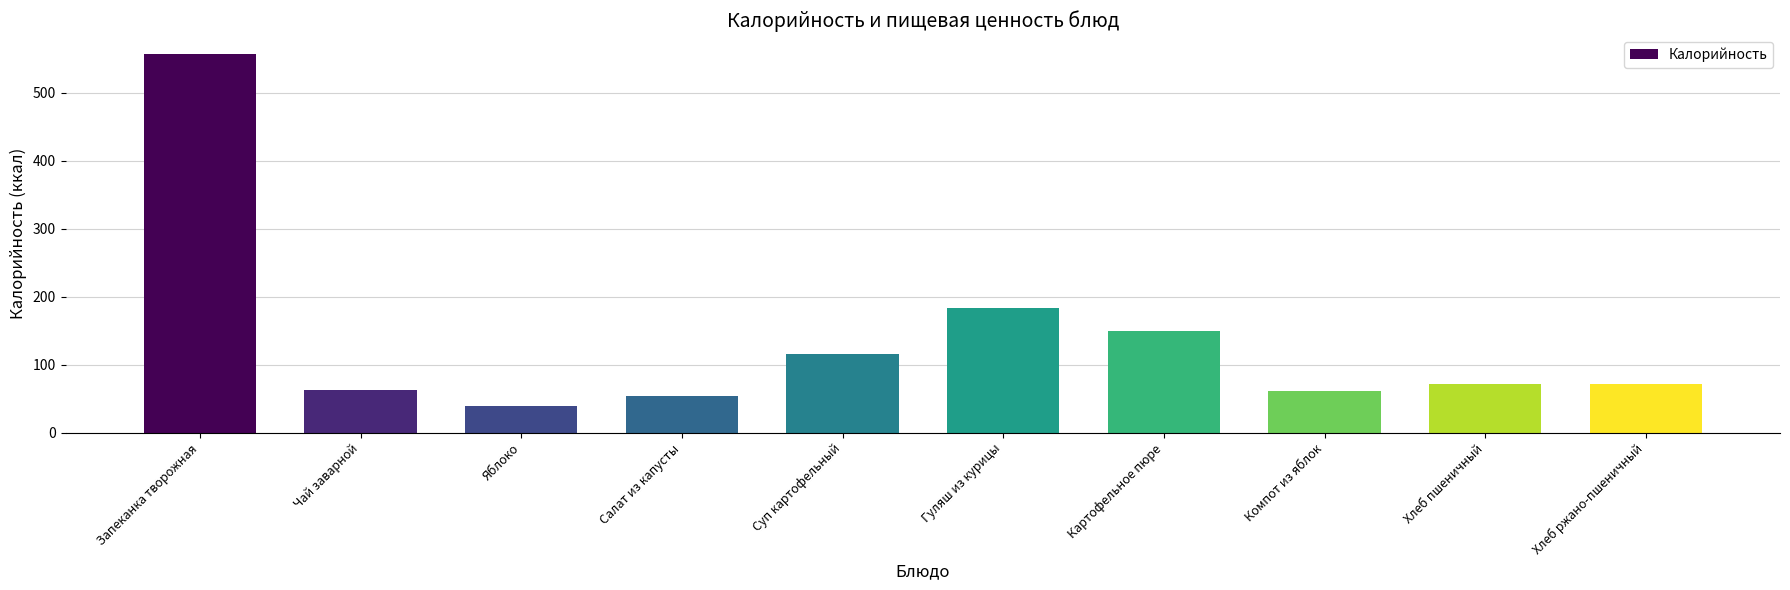

What is the label of the 8th bar from the left?

Компот из яблок